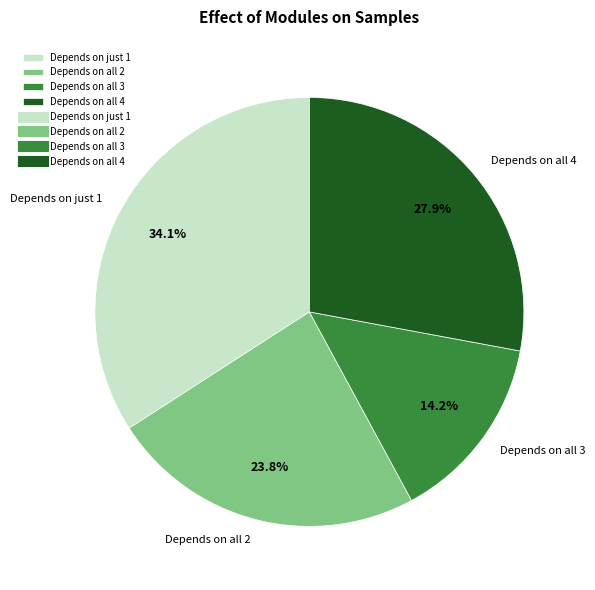

Which category has the smallest portion of the pie?

Depends on all 3